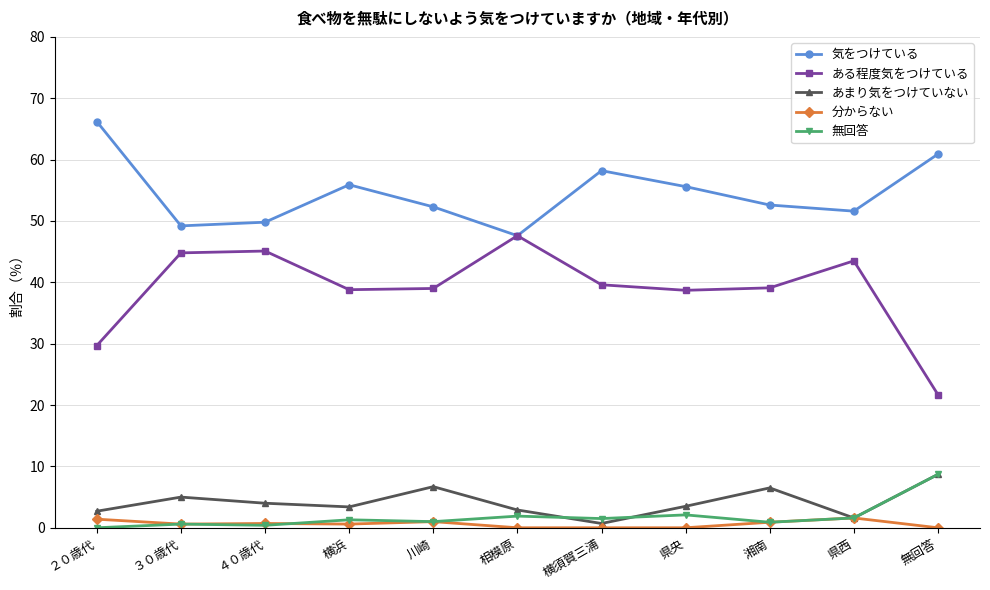

True or false: 分からない has more than 1 interior local peaks.

True